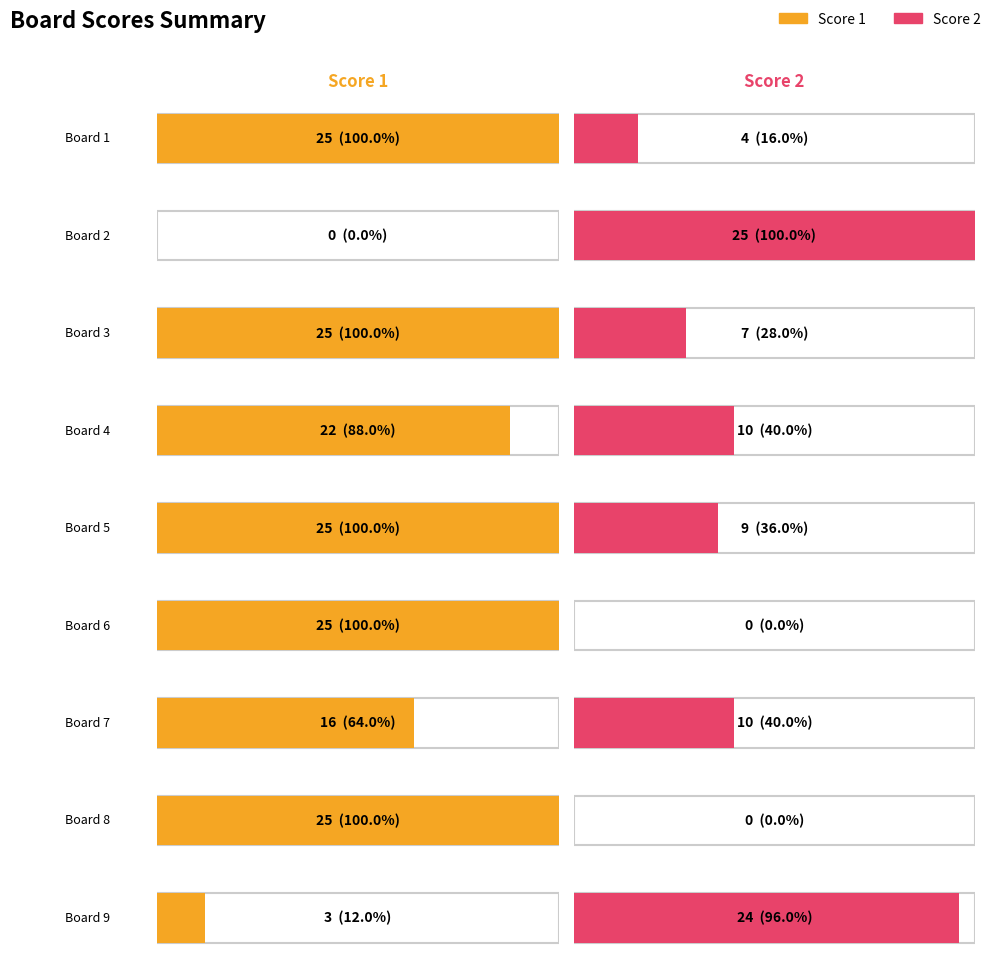

Reading right to left, extract all data points from this chart.

Score 1: 3	25	16	25	25	22	25	0	25
Score 2: 24	0	10	0	9	10	7	25	4